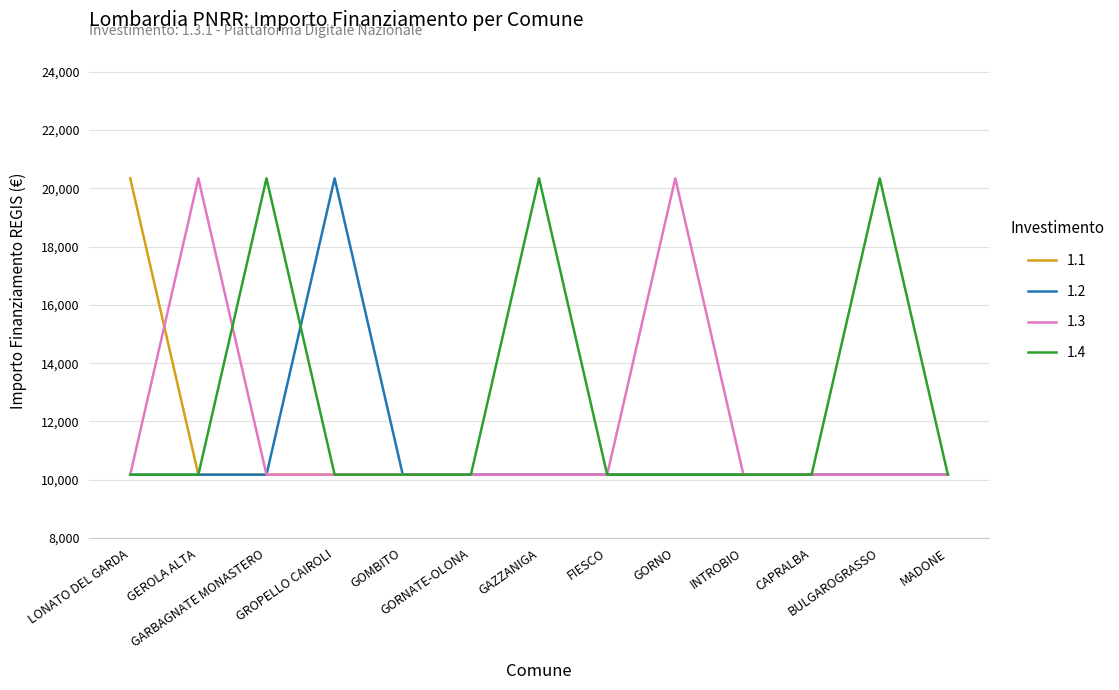

What is the highest value of the 1.1 series?

20344